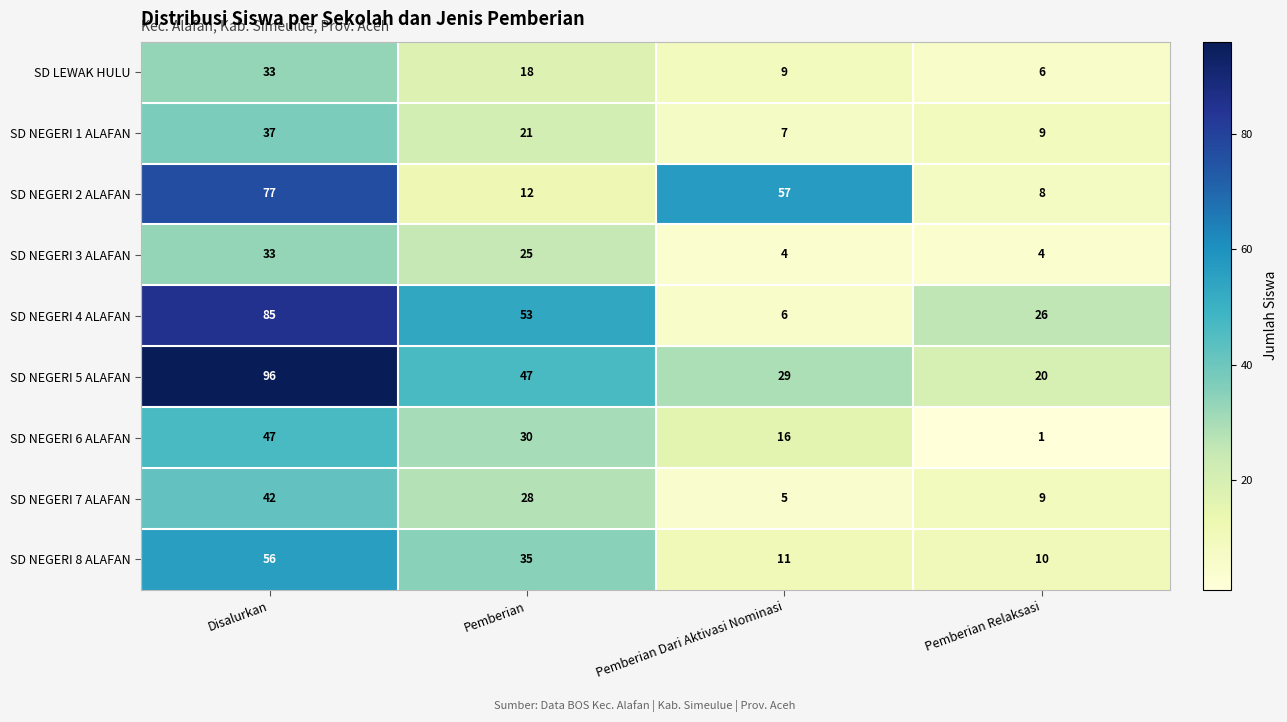

Count the SD NEGERI 6 ALAFAN values in the range 16 to 47.

3